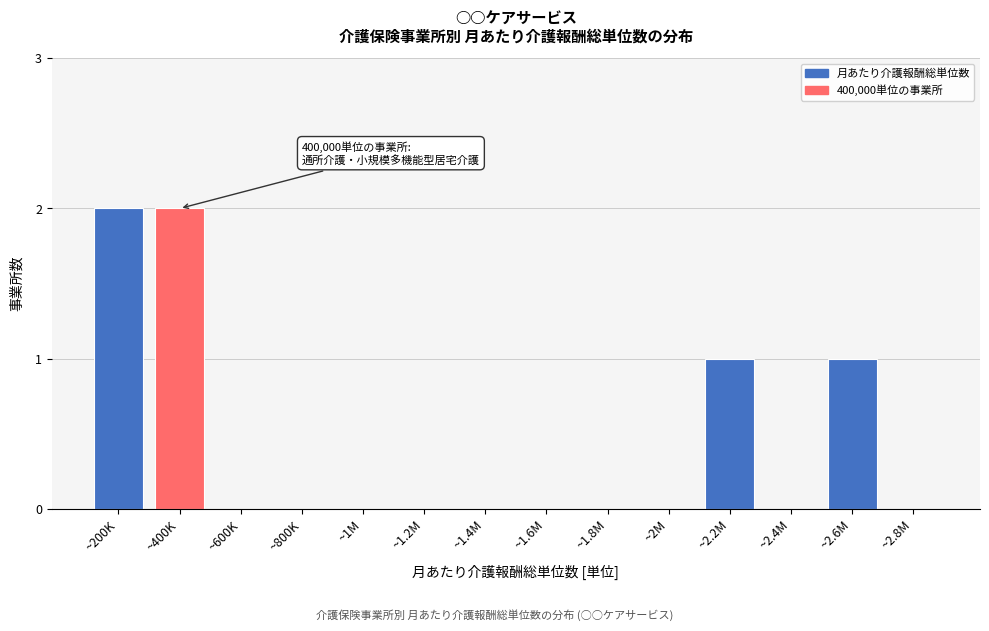

Reading left to right, extract all data points from this chart.

~200K=2	~400K=2	~600K=0	~800K=0	~1M=0	~1.2M=0	~1.4M=0	~1.6M=0	~1.8M=0	~2M=0	~2.2M=1	~2.4M=0	~2.6M=1	~2.8M=0